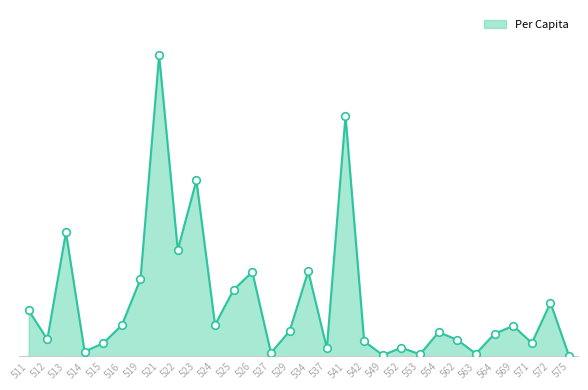

What is the ratio of the value at 541 to the value at 534?

2.8